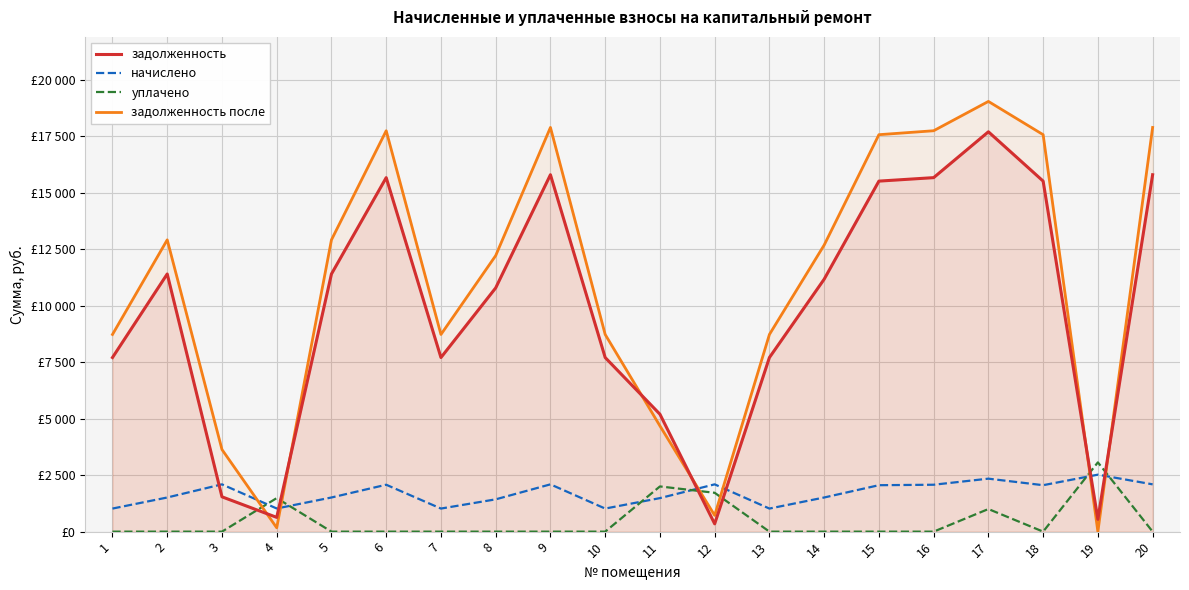

Which category has the highest value across all series?

17